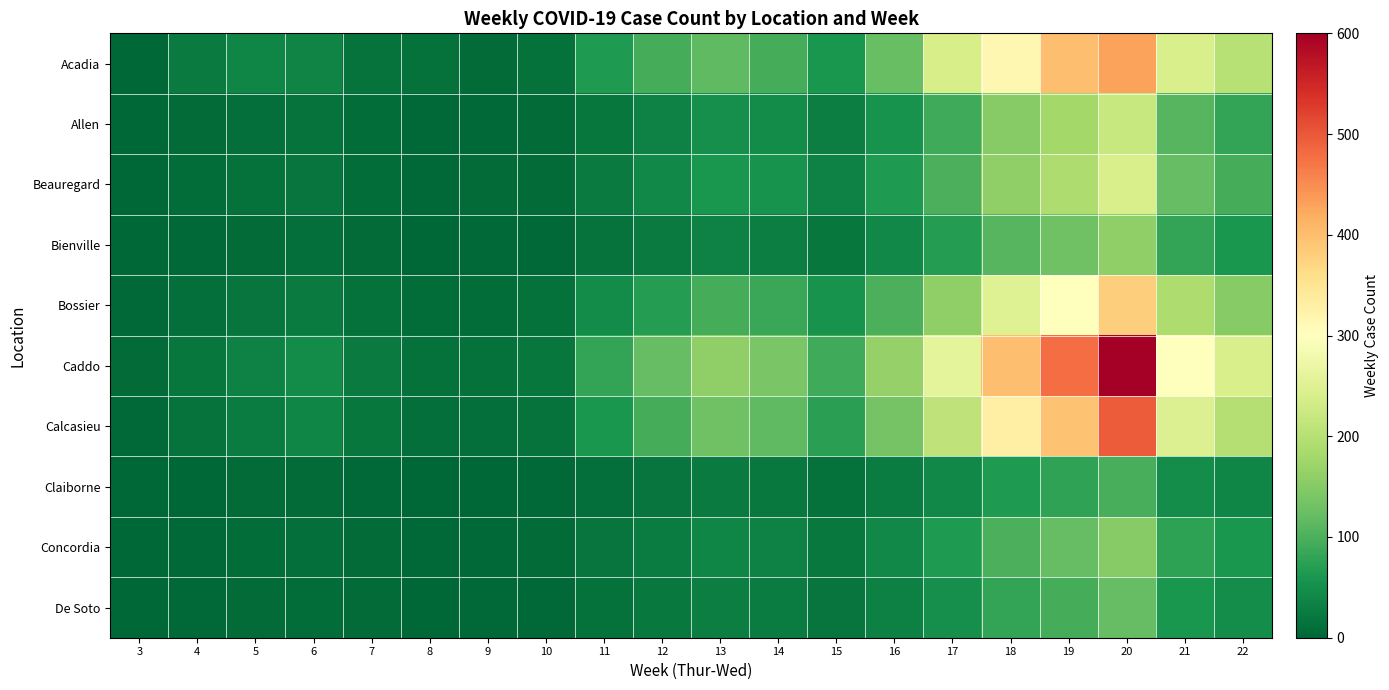

Reading left to right, extract all data points from this chart.

Acadia: 3=2	4=24	5=39	6=36	7=15	8=12	9=7	10=14	11=64	12=94	13=115	14=96	15=60	16=122	17=237	18=316	19=399	20=429	21=241	22=200
Allen: 3=0	4=5	5=10	6=15	7=8	8=3	9=4	10=7	11=20	12=35	13=50	14=45	15=30	16=55	17=90	18=150	19=180	20=220	21=110	22=80
Beauregard: 3=1	4=8	5=12	6=18	7=9	8=4	9=5	10=6	11=25	12=40	13=60	14=55	15=35	16=65	17=100	18=160	19=190	20=240	21=120	22=95
Bienville: 3=0	4=3	5=7	6=10	7=5	8=2	9=3	10=4	11=15	12=25	13=35	14=30	15=20	16=40	17=70	18=110	19=130	20=160	21=80	22=60
Bossier: 3=3	4=10	5=18	6=25	7=14	8=8	9=9	10=12	11=45	12=70	13=95	14=85	15=55	16=100	17=160	18=250	19=300	20=380	21=190	22=150
Caddo: 3=5	4=20	5=35	6=45	7=25	8=12	9=14	10=20	11=80	12=120	13=160	14=140	15=90	16=165	17=260	18=400	19=480	20=600	21=300	22=240
Calcasieu: 3=4	4=15	5=28	6=38	7=20	8=10	9=11	10=16	11=60	12=95	13=130	14=115	15=74	16=135	17=210	18=330	19=395	20=495	21=248	22=198
Claiborne: 3=0	4=2	5=5	6=7	7=3	8=1	9=2	10=3	11=10	12=18	13=25	14=22	15=14	16=26	17=42	18=65	19=78	20=98	21=49	22=39
Concordia: 3=1	4=4	5=8	6=11	7=6	8=3	9=3	10=5	11=18	12=28	13=38	14=34	15=22	16=40	17=64	18=100	19=120	20=150	21=75	22=60
De Soto: 3=0	4=3	5=6	6=9	7=5	8=2	9=3	10=4	11=14	12=22	13=30	14=27	15=17	16=32	17=51	18=80	19=96	20=120	21=60	22=48